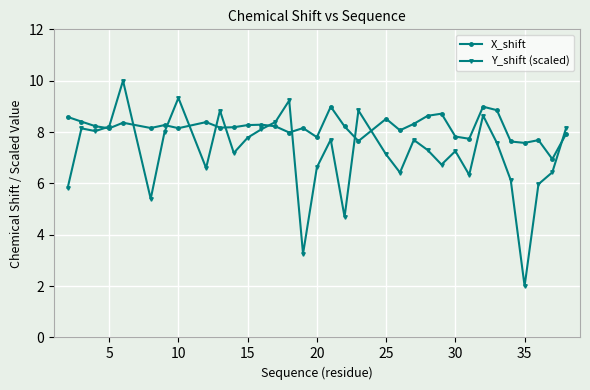

True or false: X_shift has more than 2 interior local peaks.

True